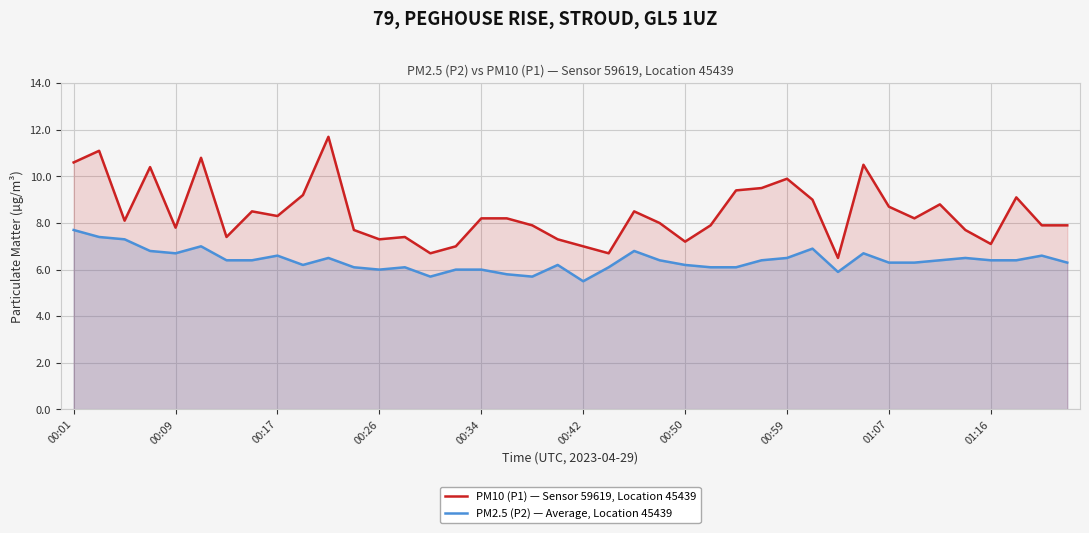

Which series has the largest total across all categories?

PM10 (P1) — Sensor 59619, Location 45439